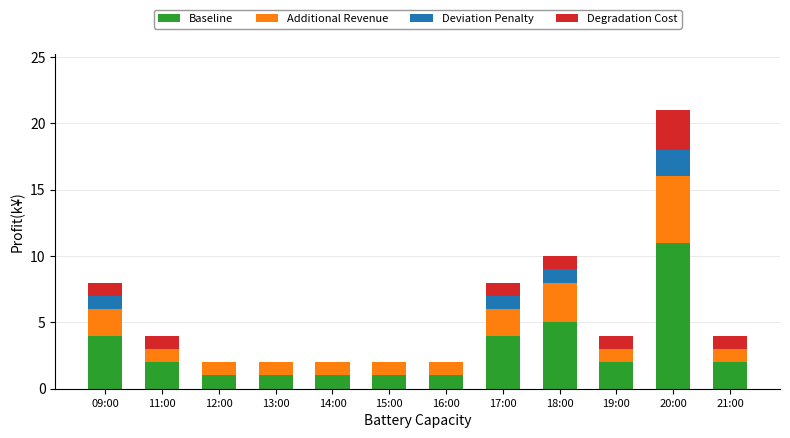

At which label does Baseline reach its peak?

20:00